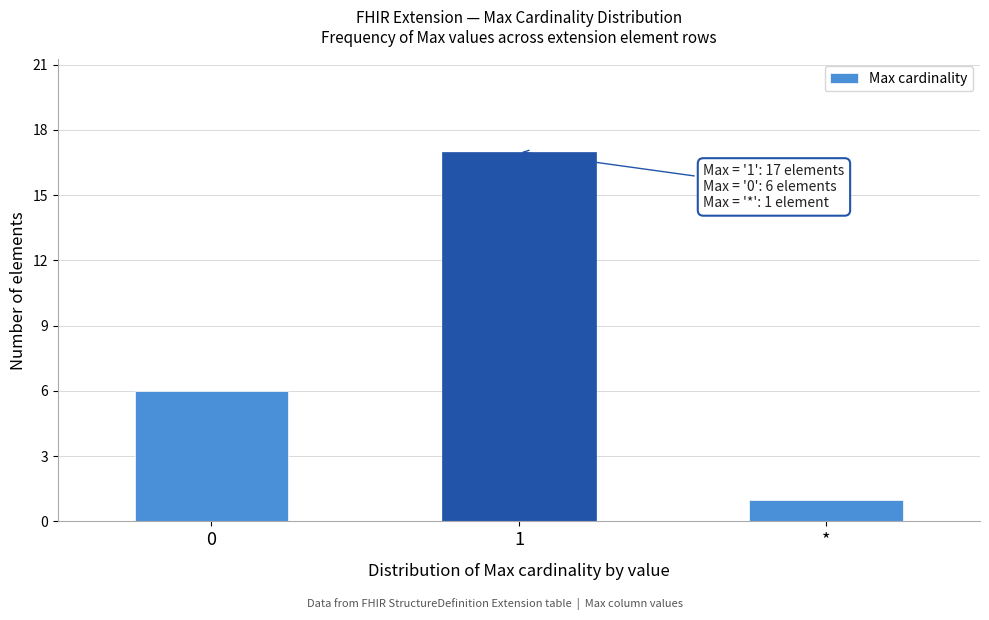

Reading left to right, extract all data points from this chart.

0=6	1=17	*=1